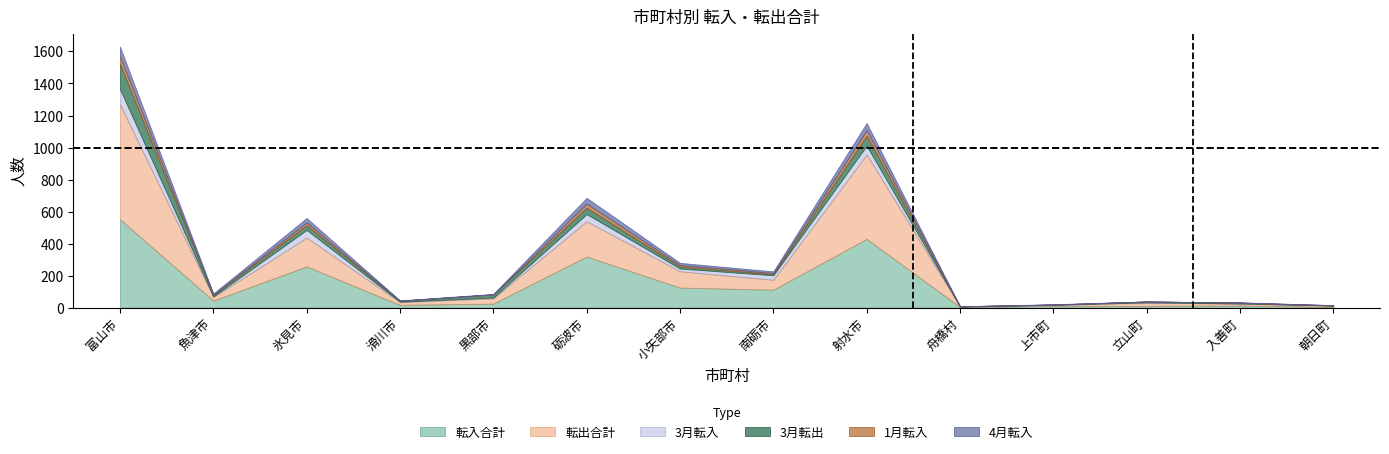

What is the value of the 転入合計 point at the 1st from the left?

553